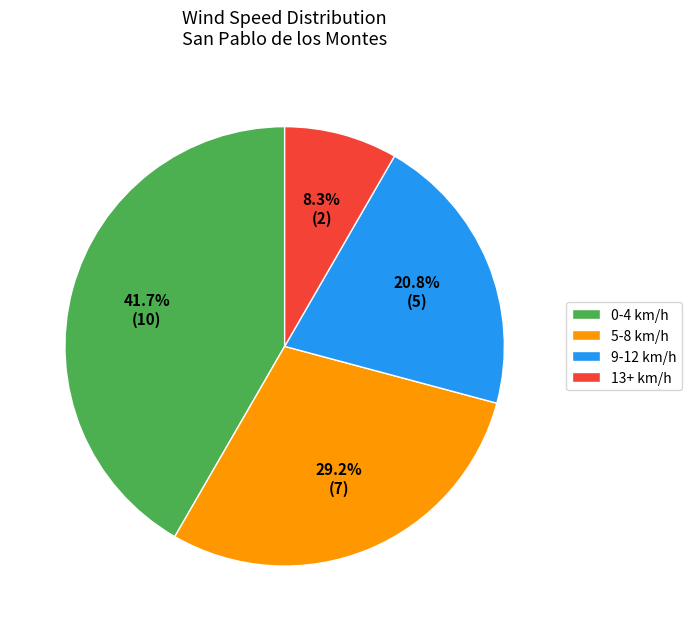

Combined, what portion of the pie is 9-12 km/h and 5-8 km/h?

50.0%